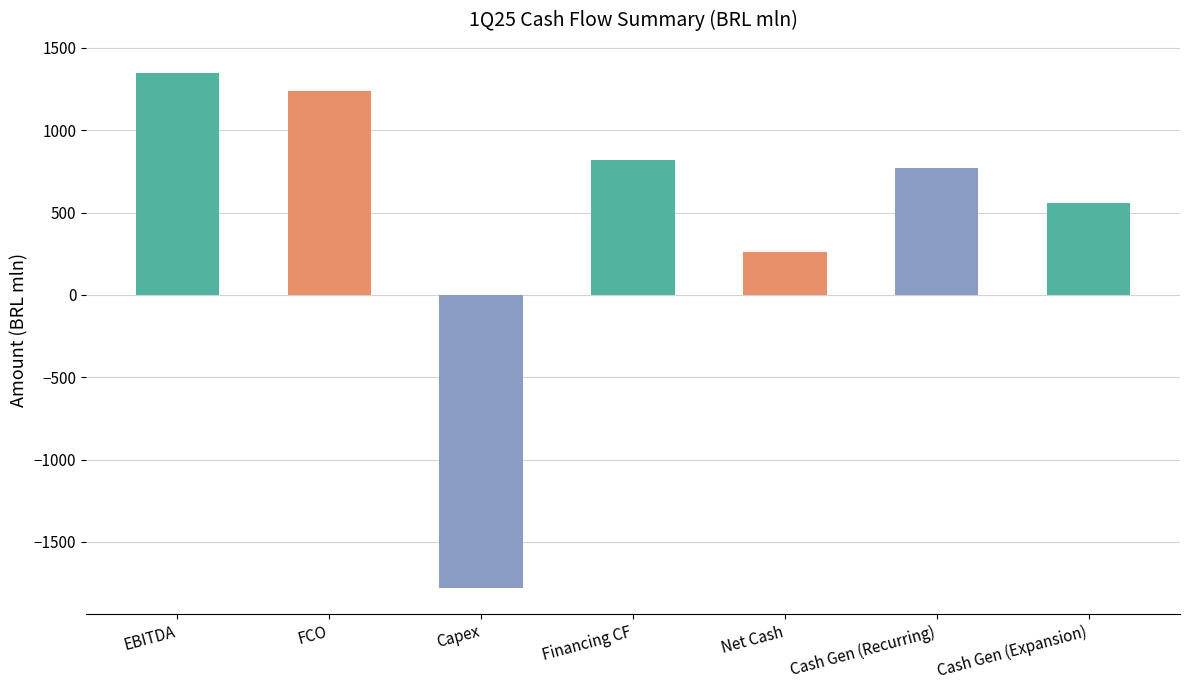

What is the average value?

458.9